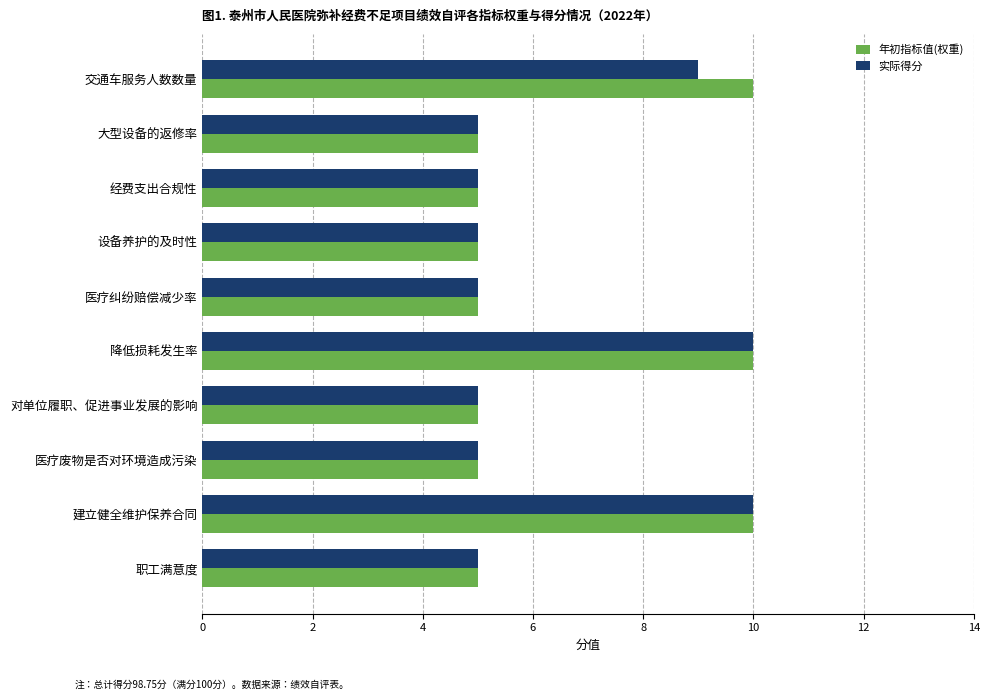

What are all the series names shown in the legend?

年初指标值(权重), 实际得分